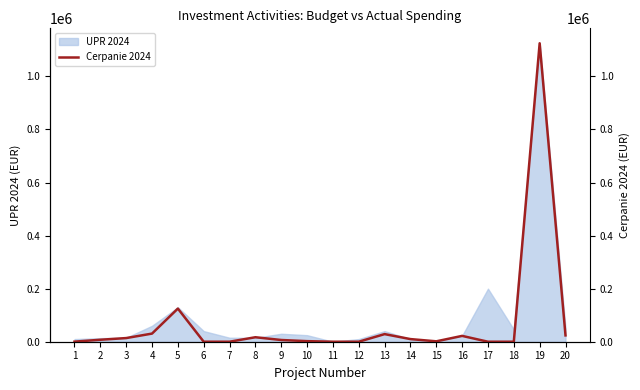

What is the value of the 8th point from the left?

16919.6